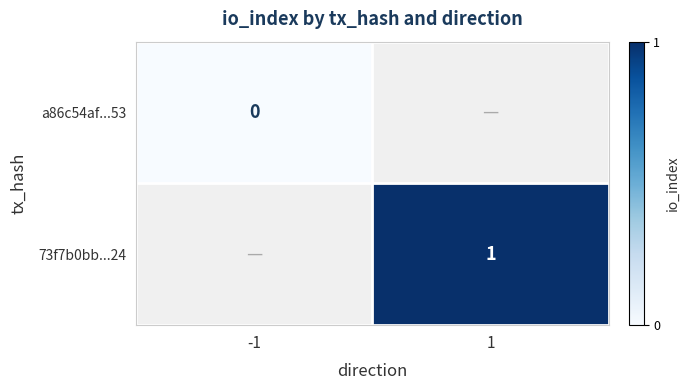

The value of 73f7b0bb...24 at 1 is 1. True or false?

True